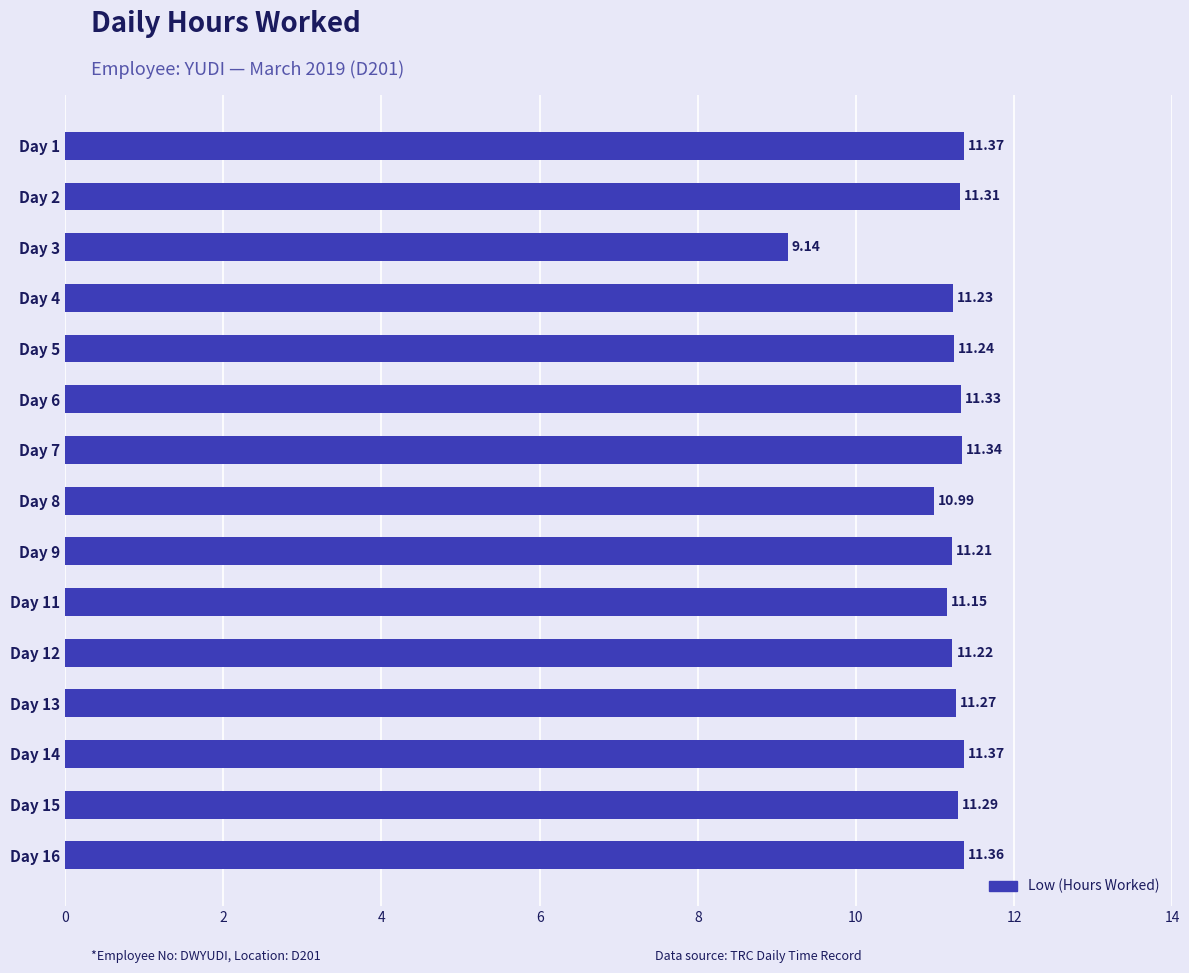

How many bars are there in total?

15